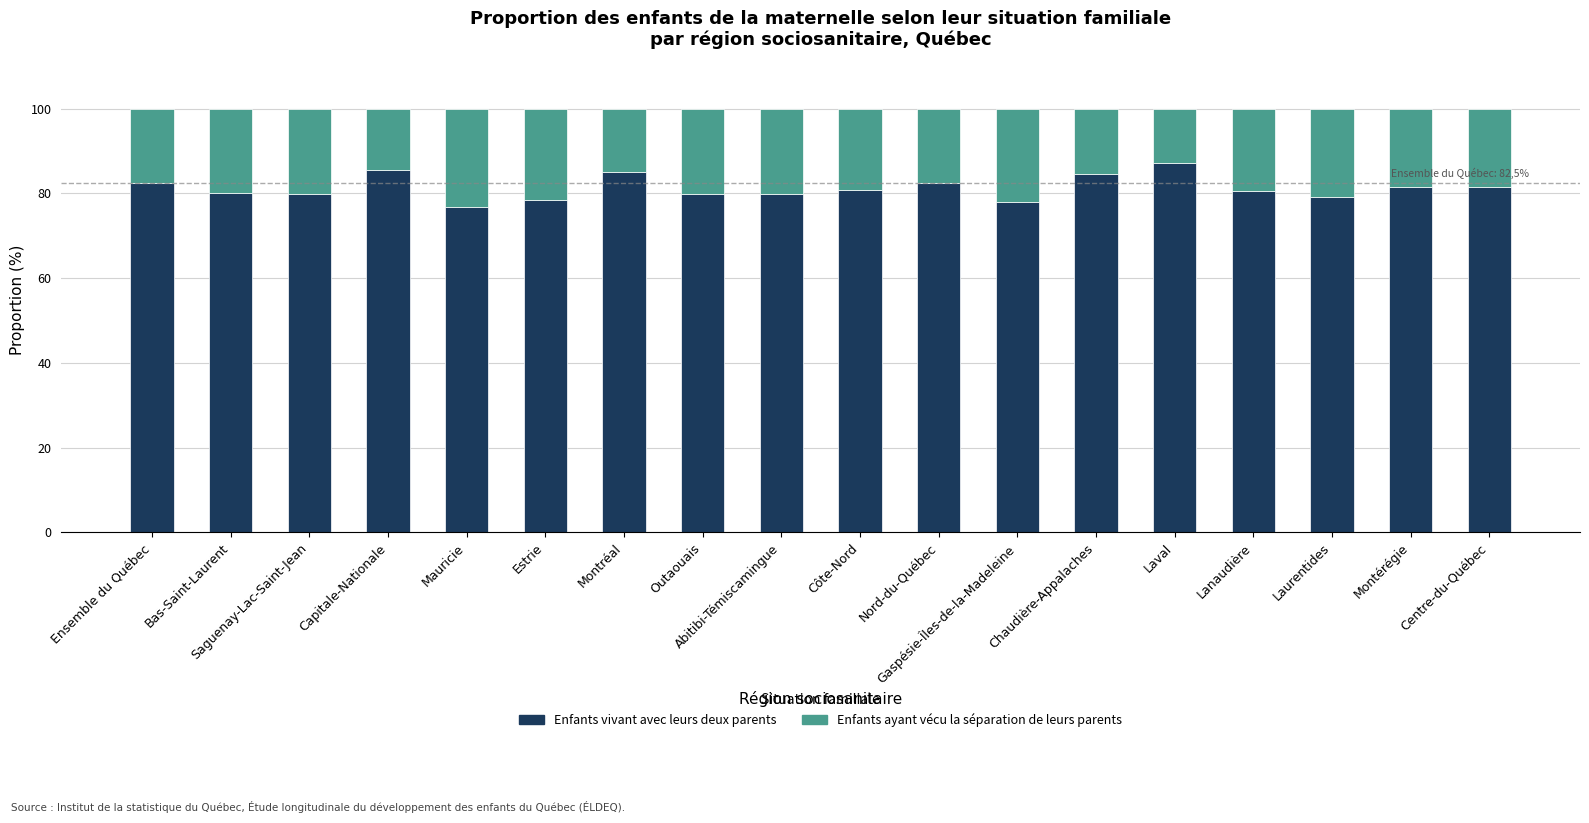

At which label does Enfants vivant avec leurs deux parents reach its peak?

Laval